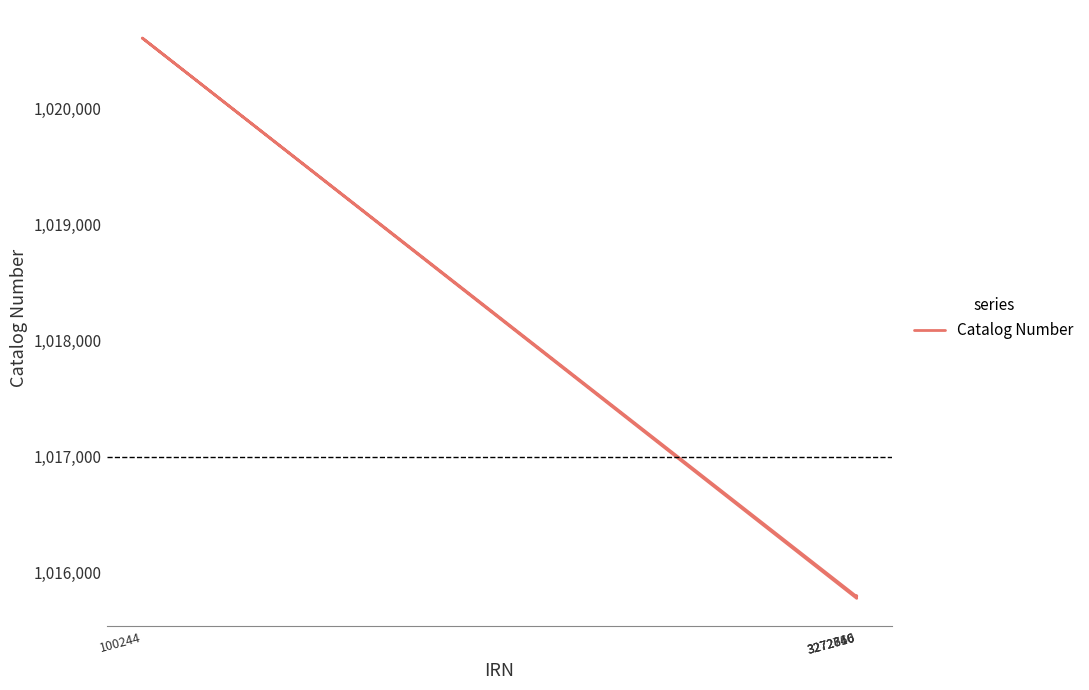

What is the difference between the maximum and minimum values?

4836